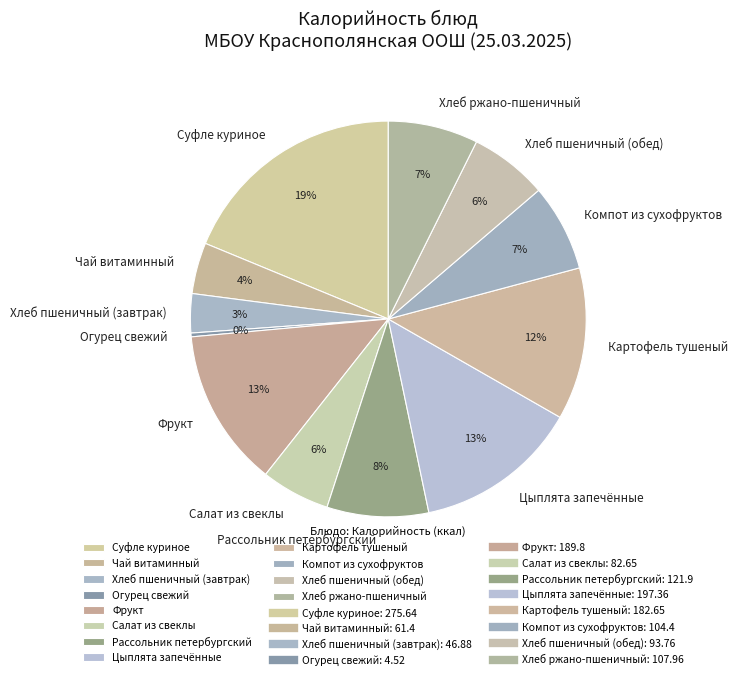

Is it true that Рассольник петербургский is 8% of the pie?

True